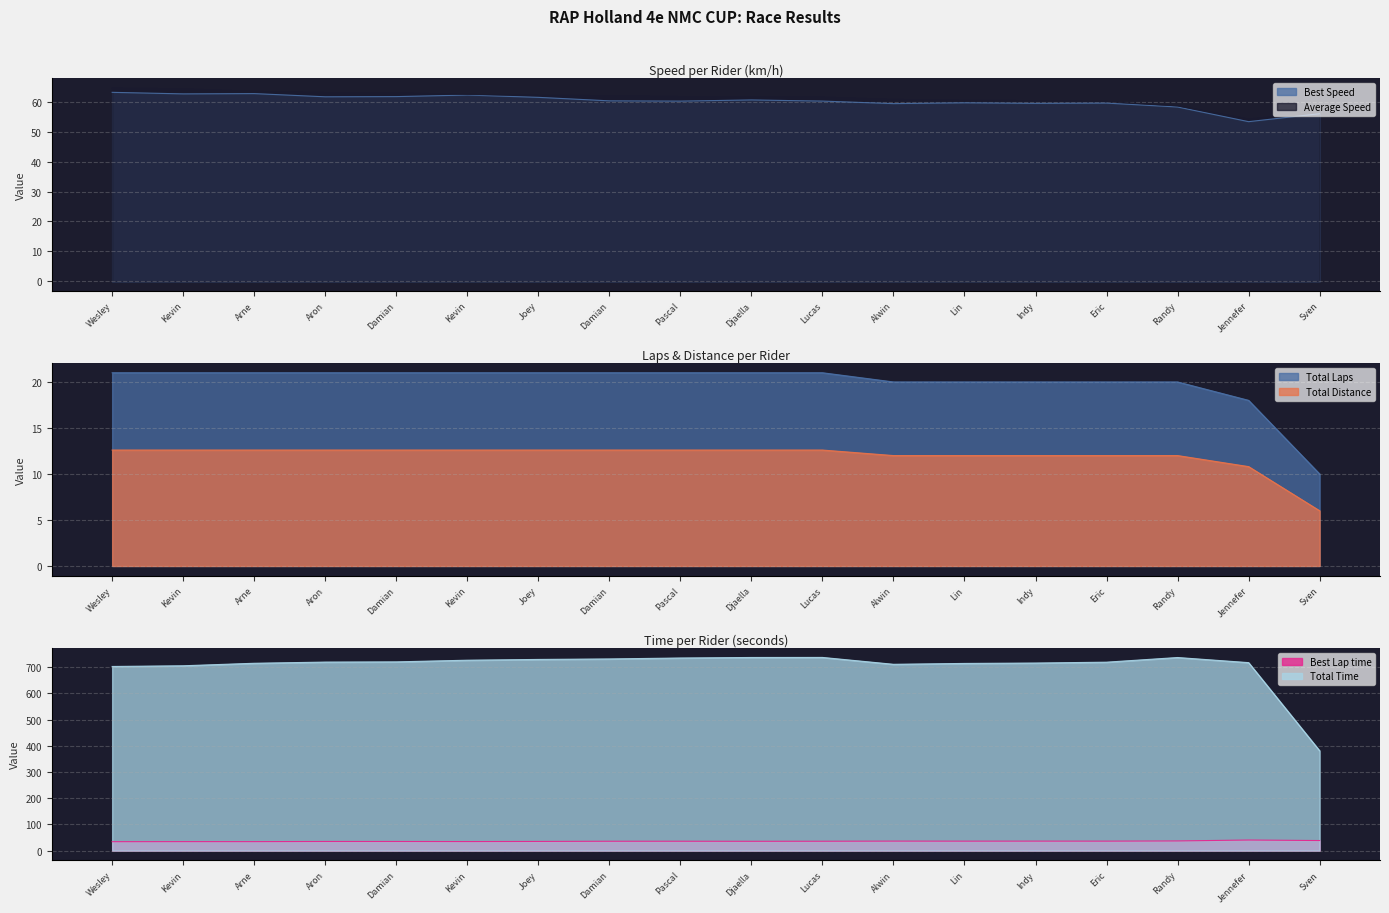

True or false: Best Speed has a value of 96.8 at Alwin.

False